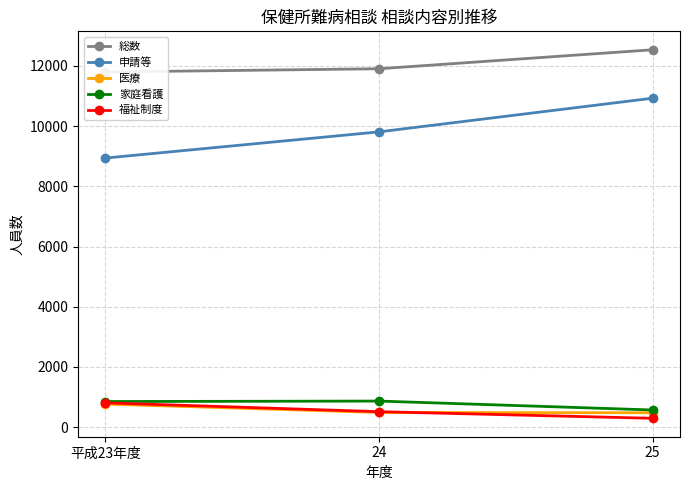

At which label is 福祉制度 closest to 552?

24